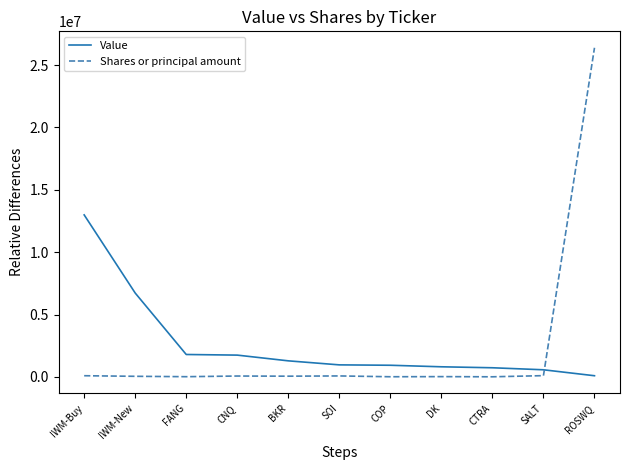

True or false: Shares or principal amount has more than 0 interior local peaks.

True